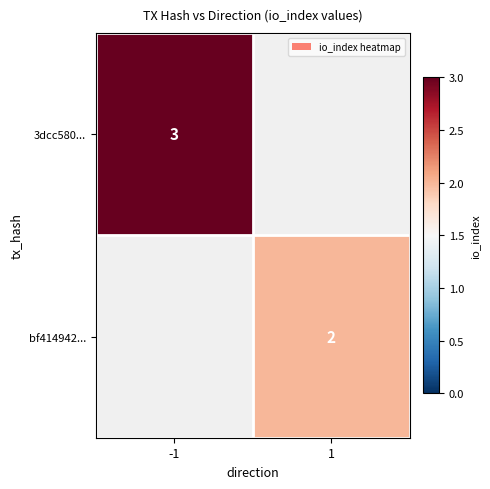

Is the value of bf414942... at 1 greater than the value of 3dcc580... at -1?

No